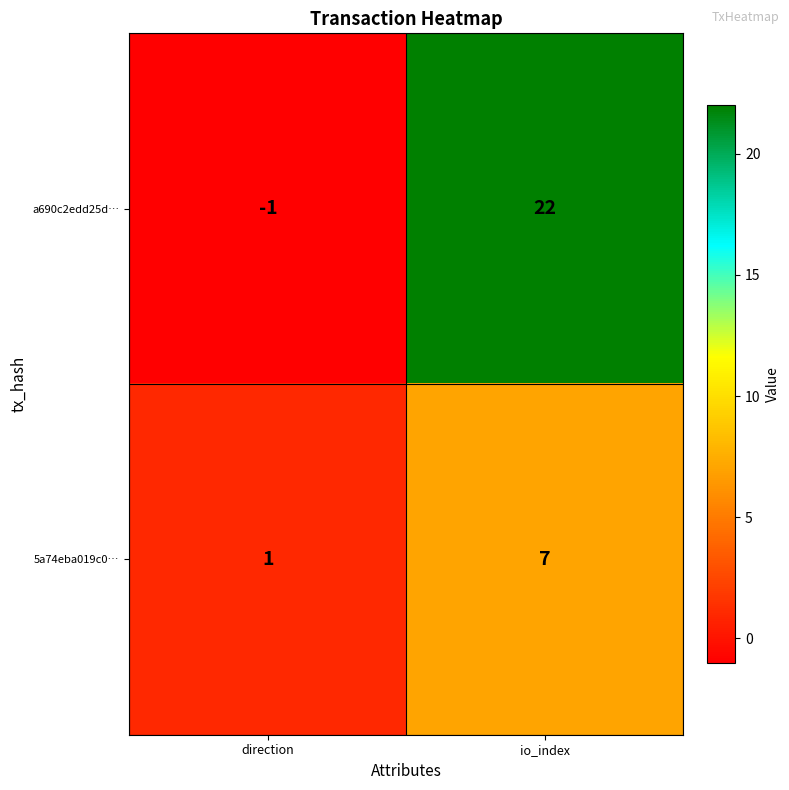

Which category has the highest value across all series?

io_index